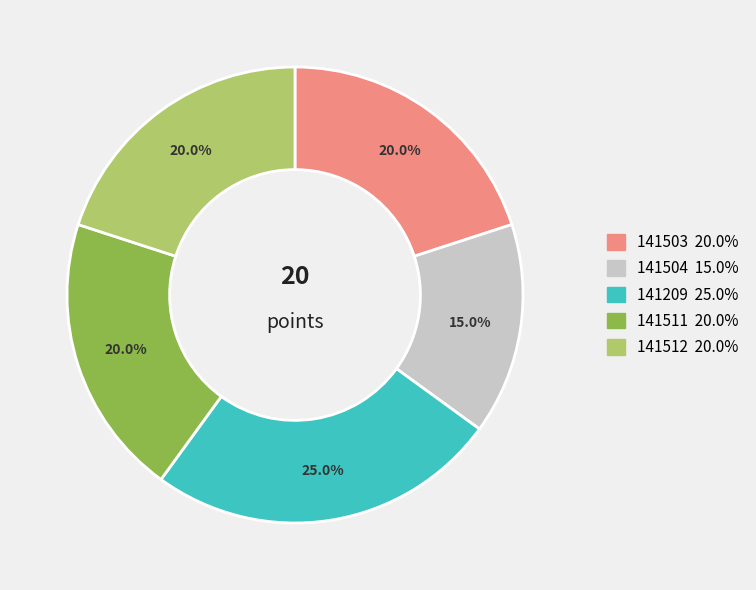

To the nearest percent, what is the combined percentage of 141512 and 141511?

40%